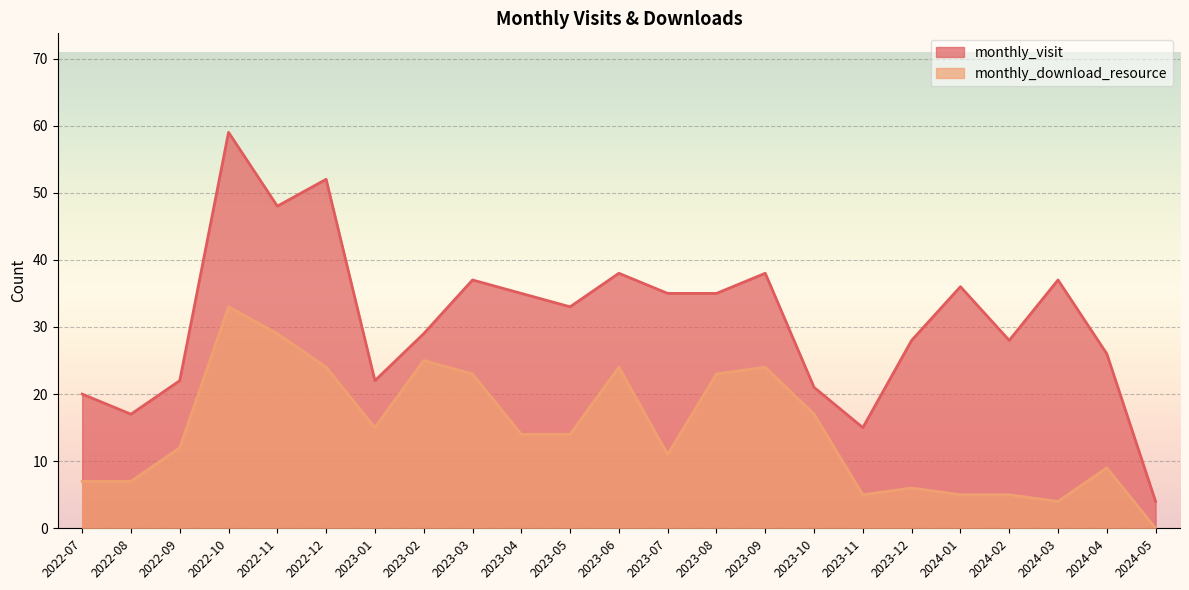

Does the chart display data point markers on the line(s)?

No